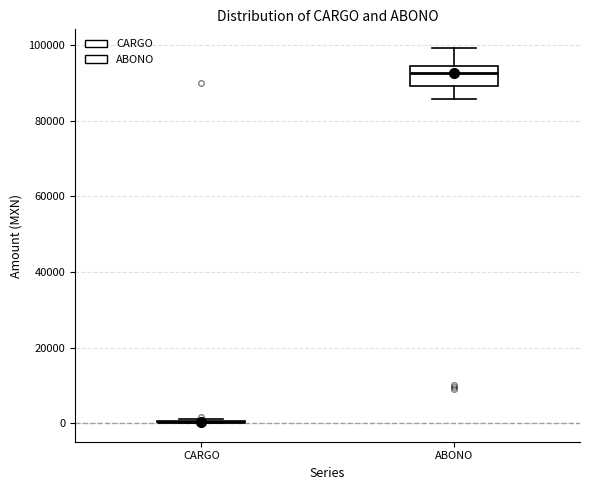

Which box is the tallest, from its lower edge to its upper edge?

ABONO